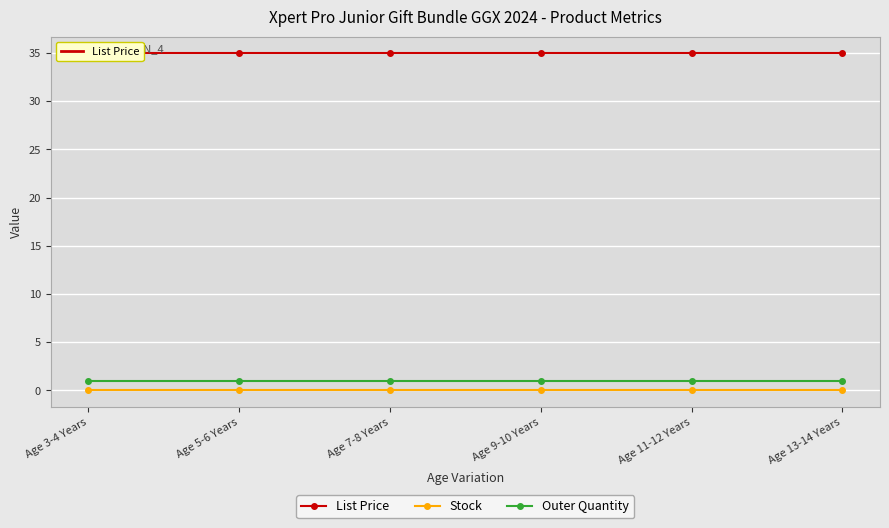

What is the minimum value for Outer Quantity?

1.0